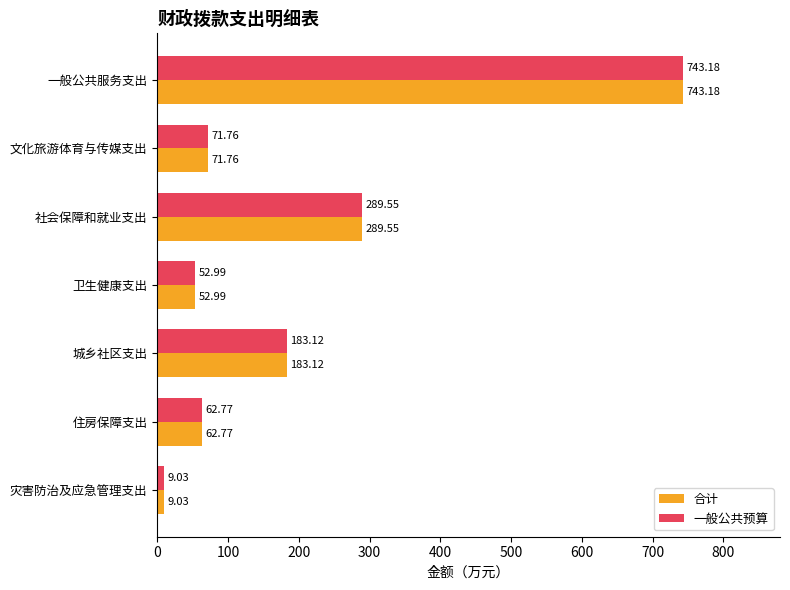

What is the difference between the maximum and second lowest values in the 合计 series?

690.2